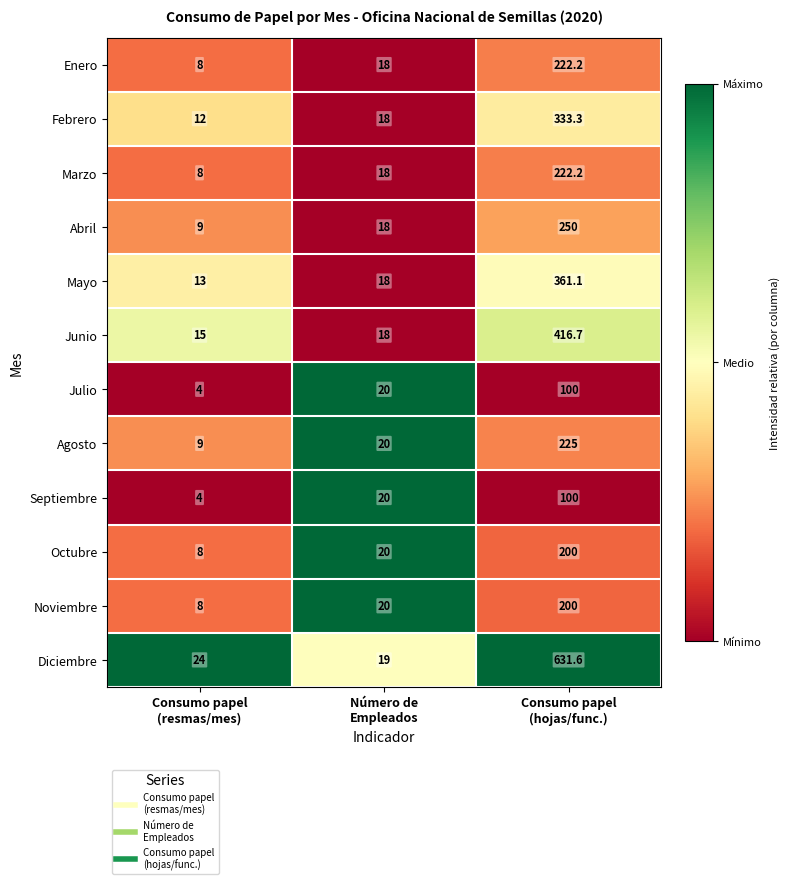

What is the sum of all Abril values?

277.0